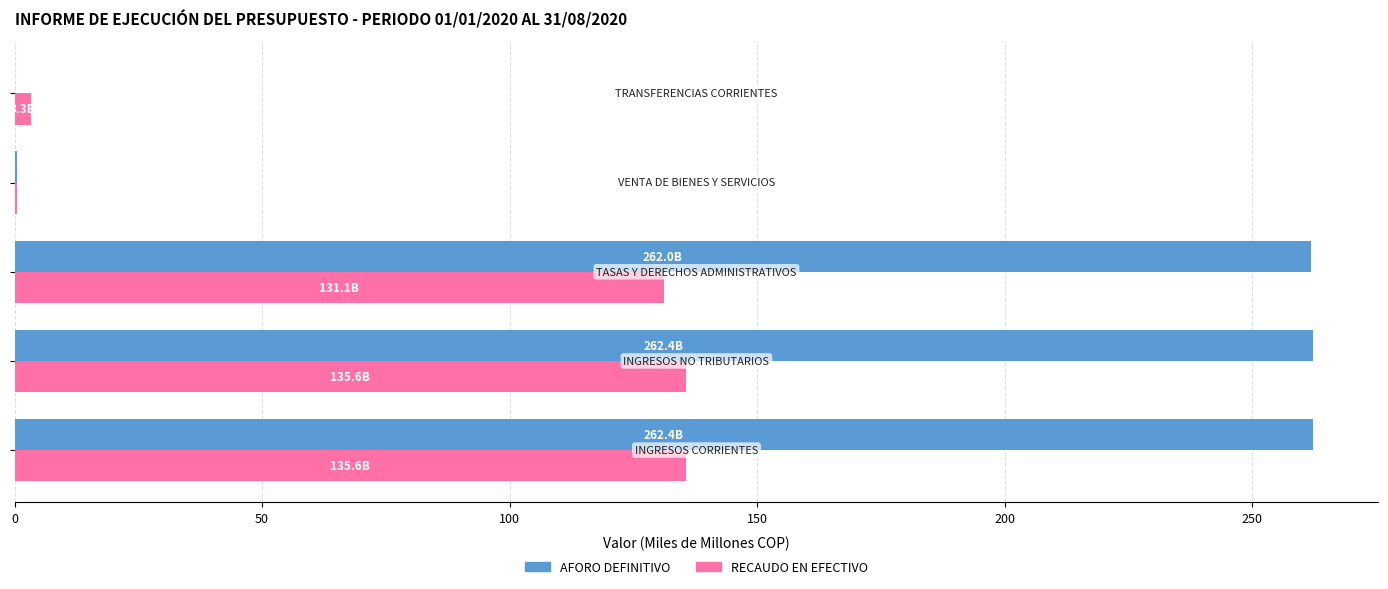

Which series has the largest total across all categories?

AFORO DEFINITIVO